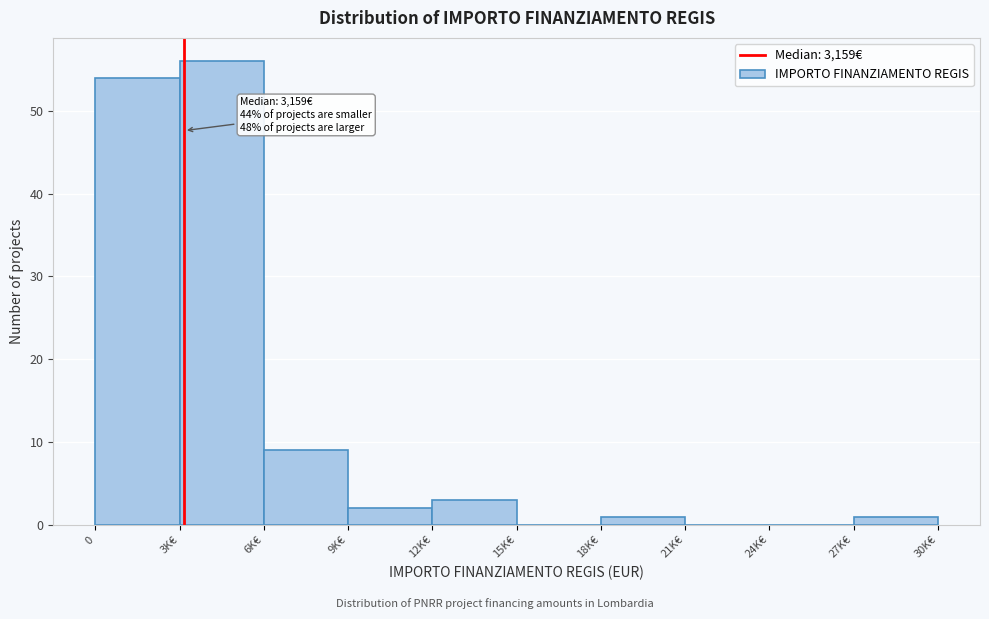

Reading left to right, transcribe all the data shown in this chart.

0=54	3K€=56	6K€=9	9K€=2	12K€=3	15K€=0	18K€=1	21K€=0	24K€=0	27K€=1